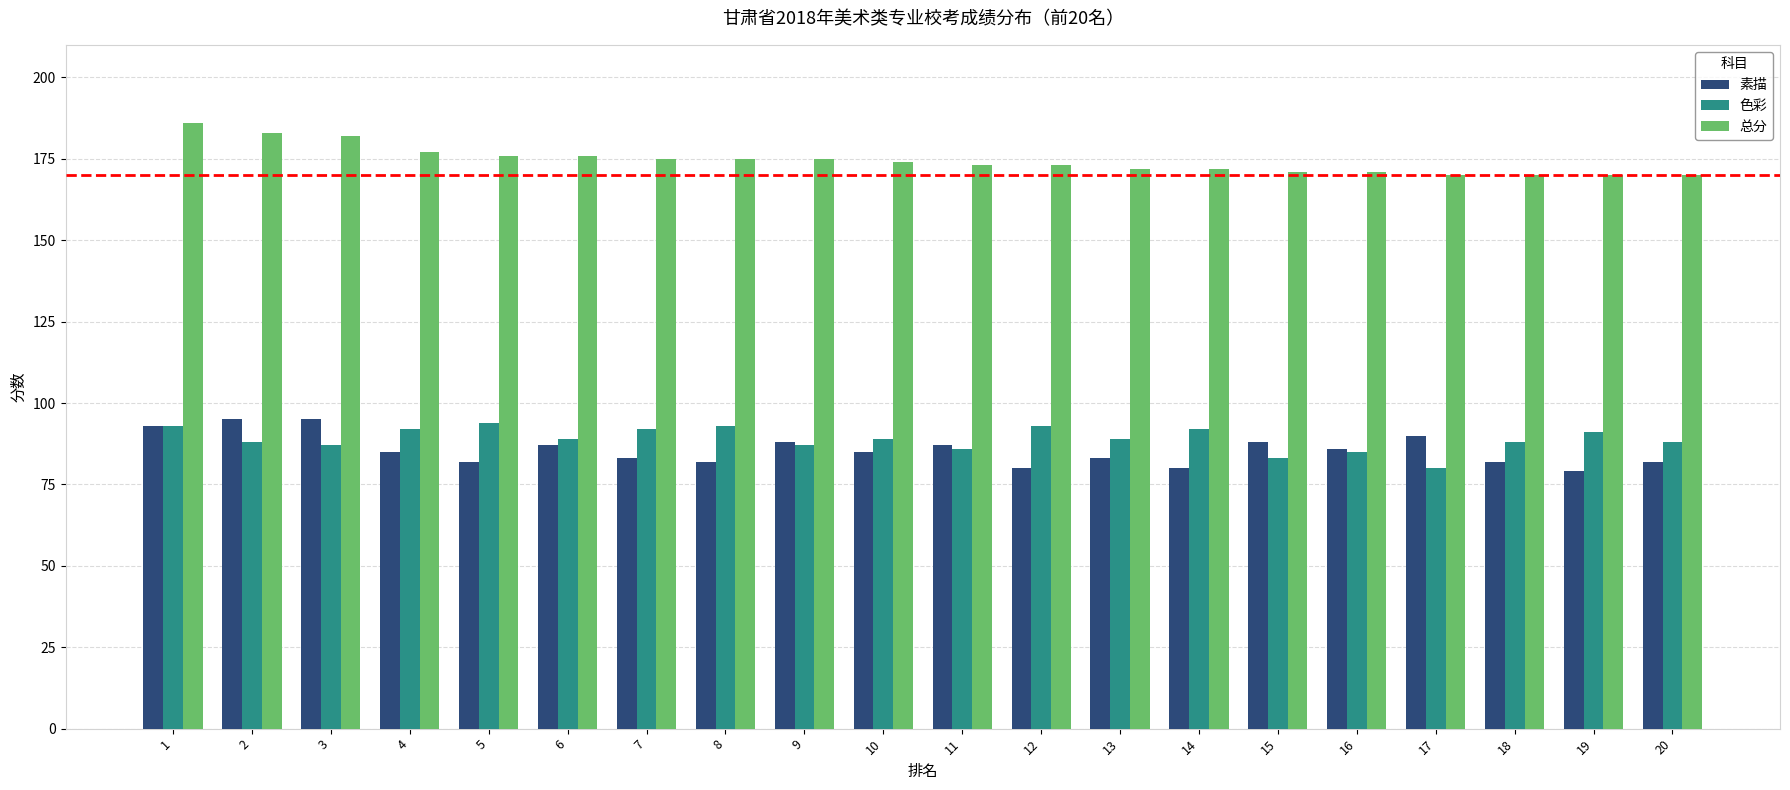

What is the value of the 素描 bar at the 14th from the left?

80